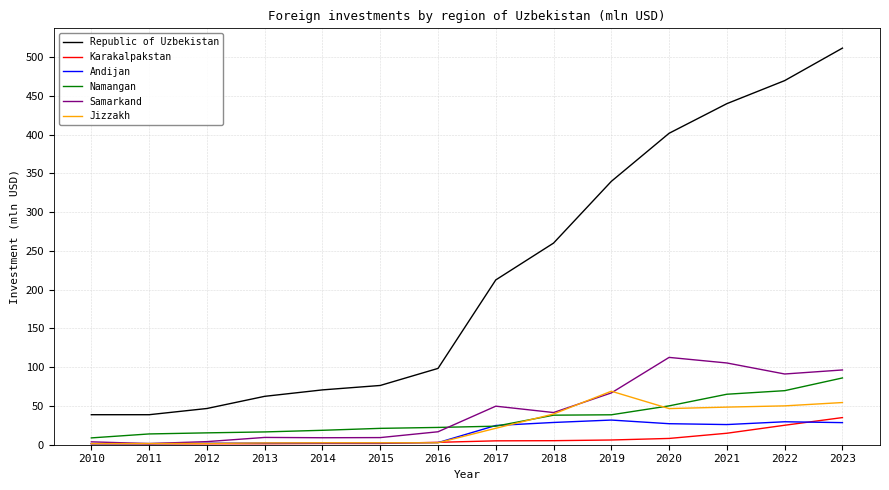

What is the difference between the maximum and minimum values in the Republic of Uzbekistan series?

472.7